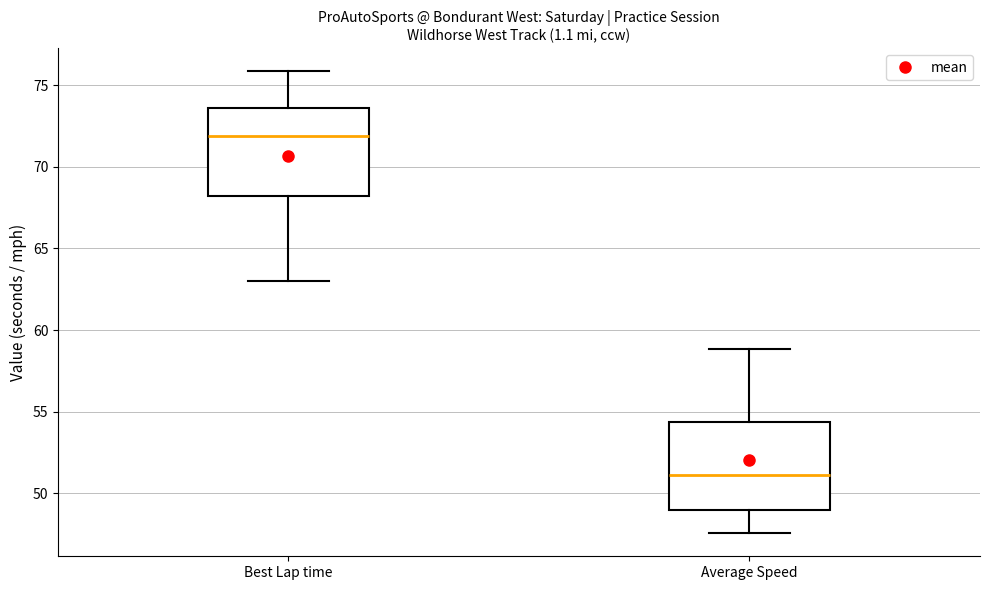

Which box has the lowest median line?

Average Speed